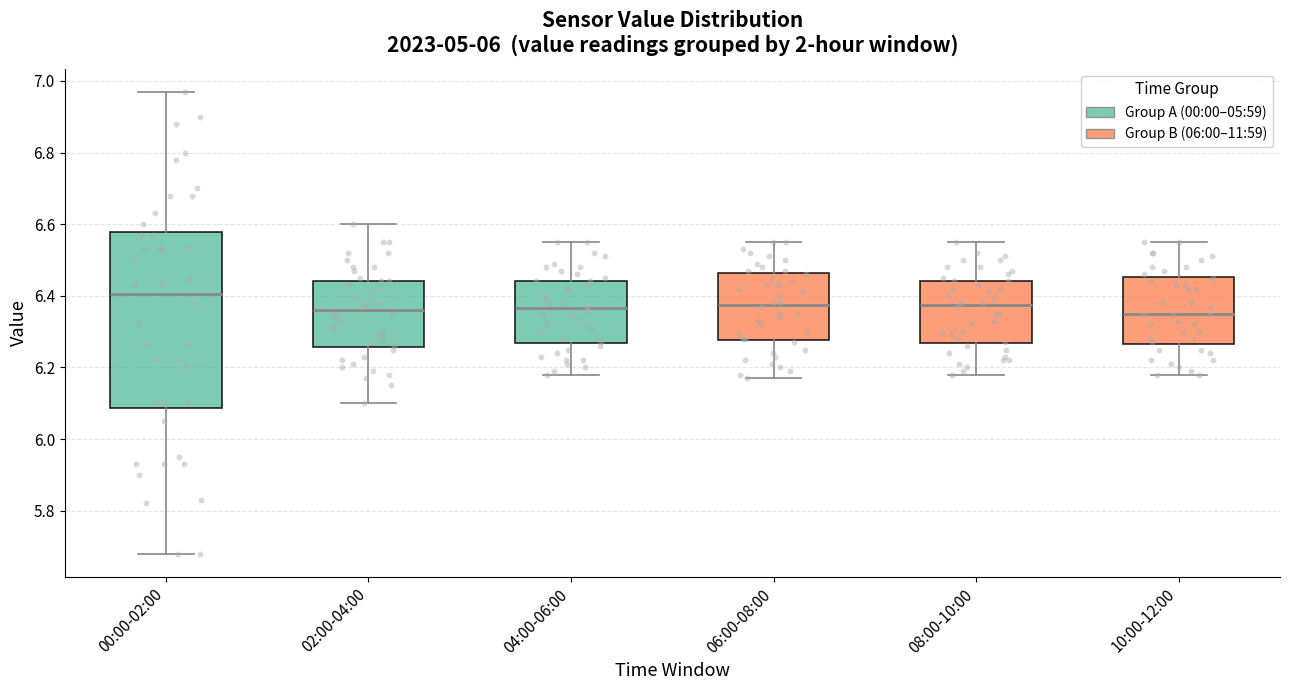

Where does the upper whisker of the box for 10:00-12:00 end on the y-axis? The values are not printed on the chart, so give them approximately, as read against the axis.

6.56